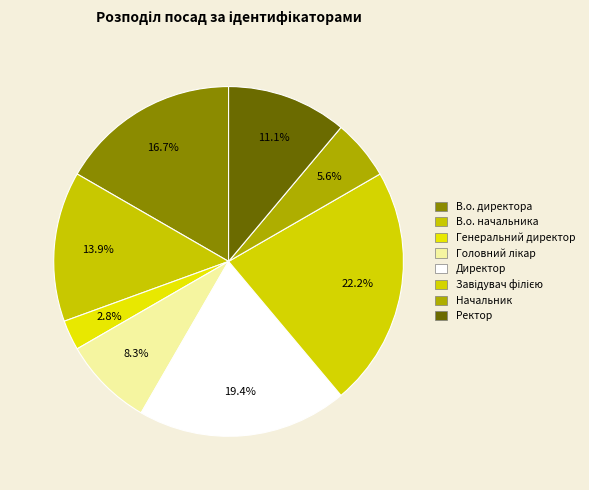

To the nearest percent, what percentage of the pie is В.о. начальника?

14%